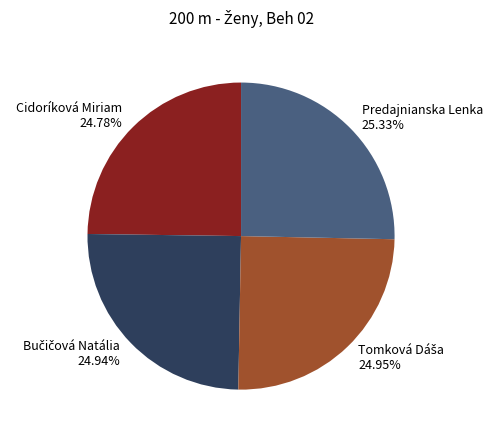

Does any single category account for the majority?

No